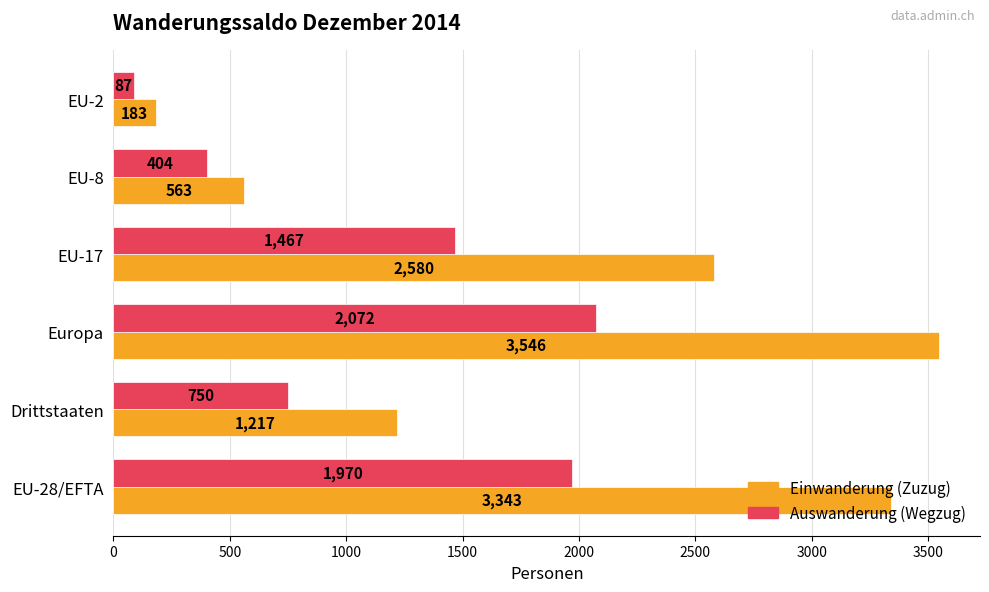

What is the difference between the maximum and second lowest values in the Einwanderung (Zuzug) series?

2983